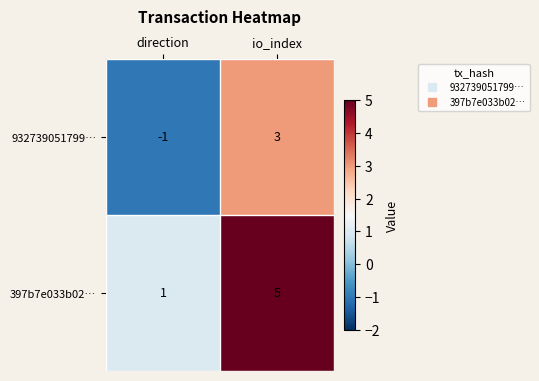

Between direction and io_index, which series saw the biggest shift?

932739051799…